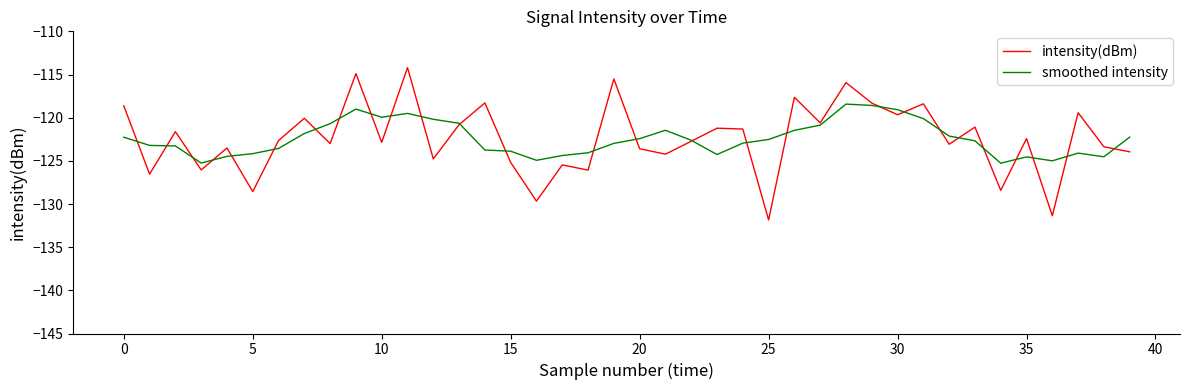

What is the maximum value shown in the chart?

-114.2